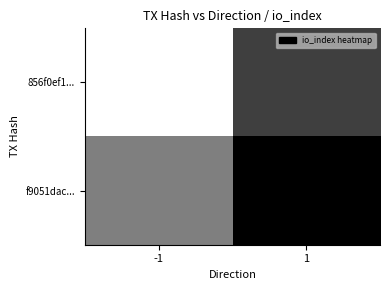

Which label corresponds to the smallest value in the chart?

-1